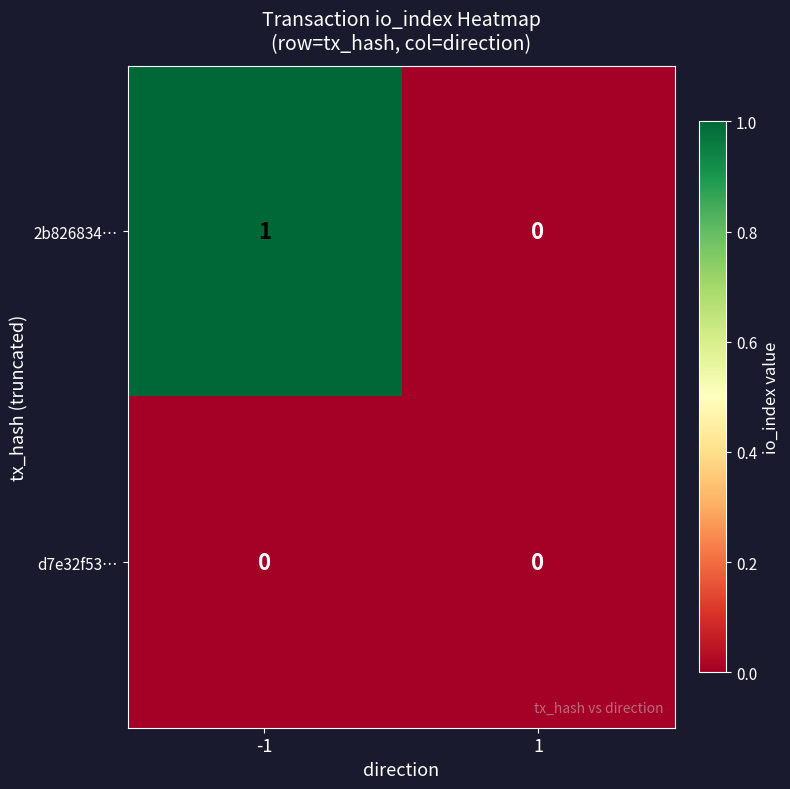

The value of 2b826834… at -1 is 1. True or false?

True